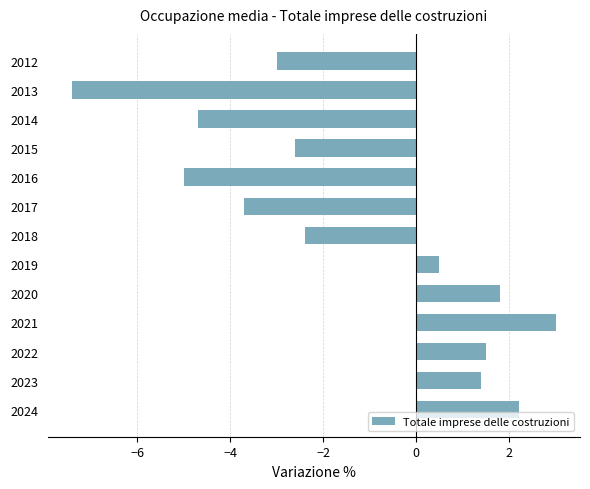

List the labels in order of value, largest first.

2021, 2024, 2020, 2022, 2023, 2019, 2018, 2015, 2012, 2017, 2014, 2016, 2013